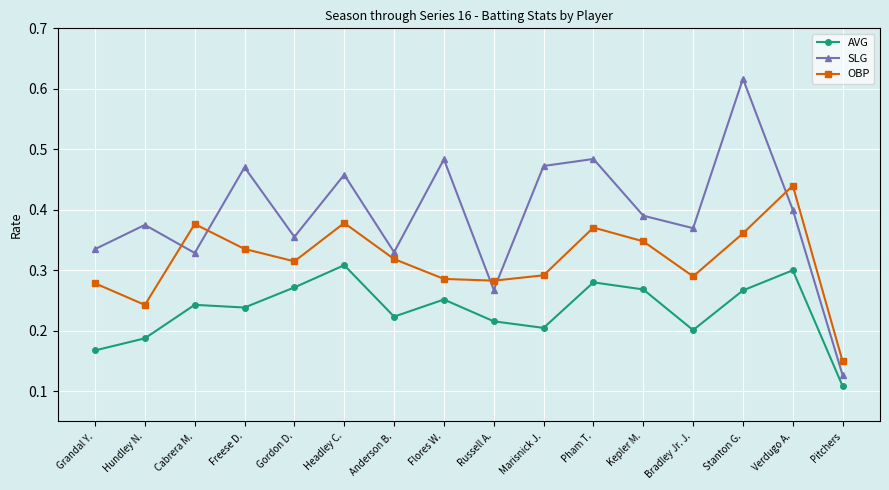

Which category has the lowest value in the AVG series?

Pitchers